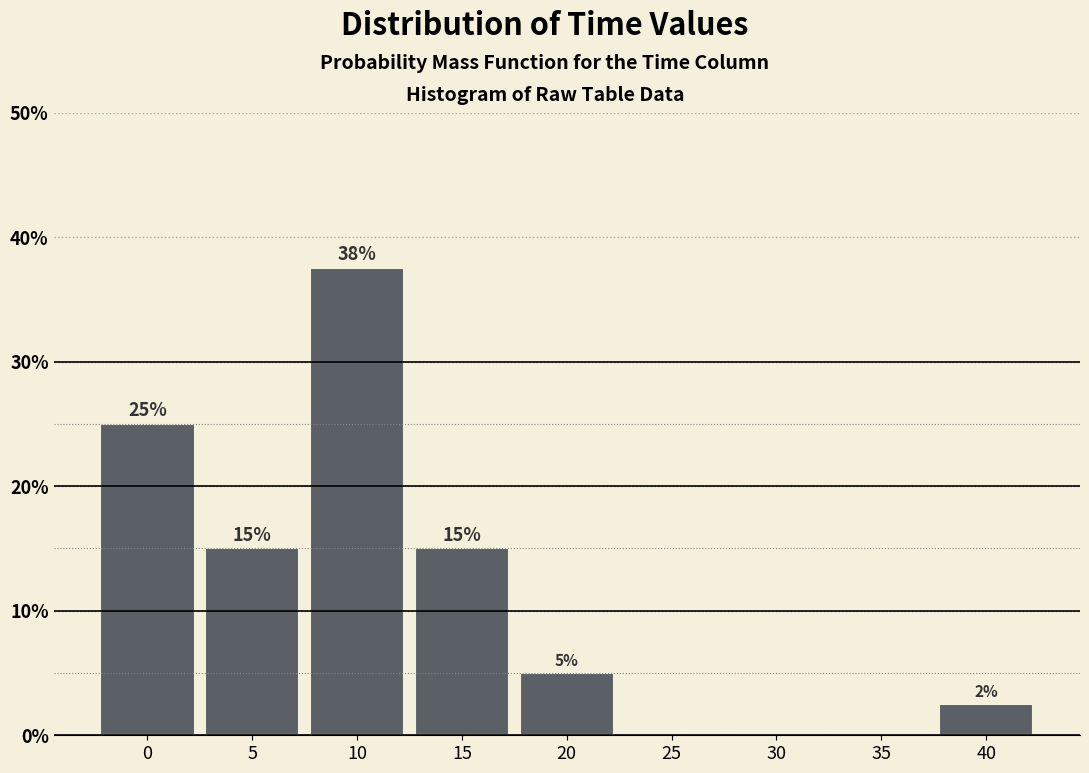

The chart shows a value of 0.0 at 25. True or false?

True